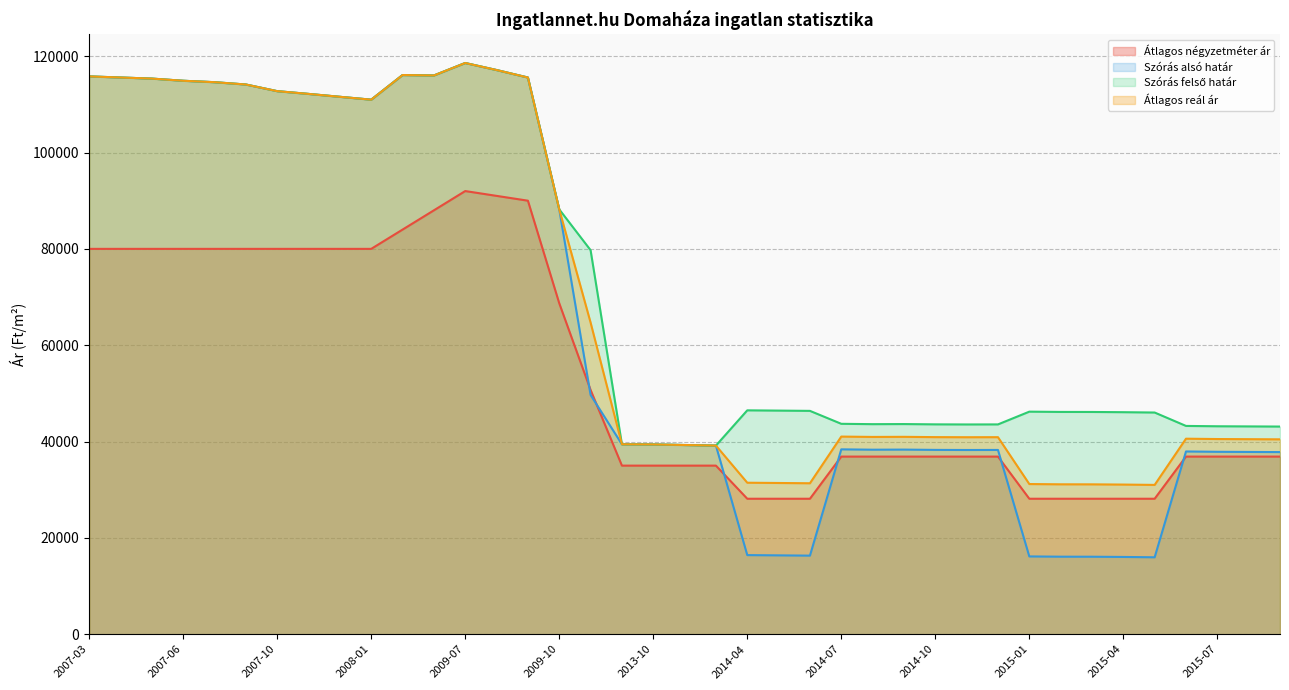

Reading left to right, transcribe all the data shown in this chart.

Átlagos négyzetméter ár: 80000	80000	80000	80000	80000	80000	80000	80000	80000	80000	84000	88000	92000	91000	90000	68708	50708	35000	35000	35000	35000	28125	28125	28125	36875	36875	36875	36875	36875	36875	28125	28125	28125	28125	28125	36875	36875	36875	36875
Szórás alsó határ: 115800	115573	115347	114898	114600	114120	112739	112167	111566	110972	116084	115996	118584	117125	115569	88202	49675	39428	39398	39278	39159	16425	16370	16314	38378	38306	38326	38265	38244	38254	16150	16095	16087	16041	15971	37939	37868	37838	37808
Szórás felső határ: 115800	115573	115347	114898	114600	114120	112739	112167	111566	110972	116084	115996	118584	117125	115569	88202	79727	39428	39398	39278	39159	46477	46422	46366	43680	43608	43628	43567	43546	43556	46202	46147	46139	46093	46023	43241	43170	43140	43110
Átlagos reál ár: 115800	115573	115347	114898	114600	114120	112739	112167	111566	110972	116084	115996	118584	117125	115569	88202	64701	39428	39398	39278	39159	31451	31396	31340	41029	40957	40977	40916	40895	40905	31176	31121	31113	31067	30997	40590	40519	40489	40459